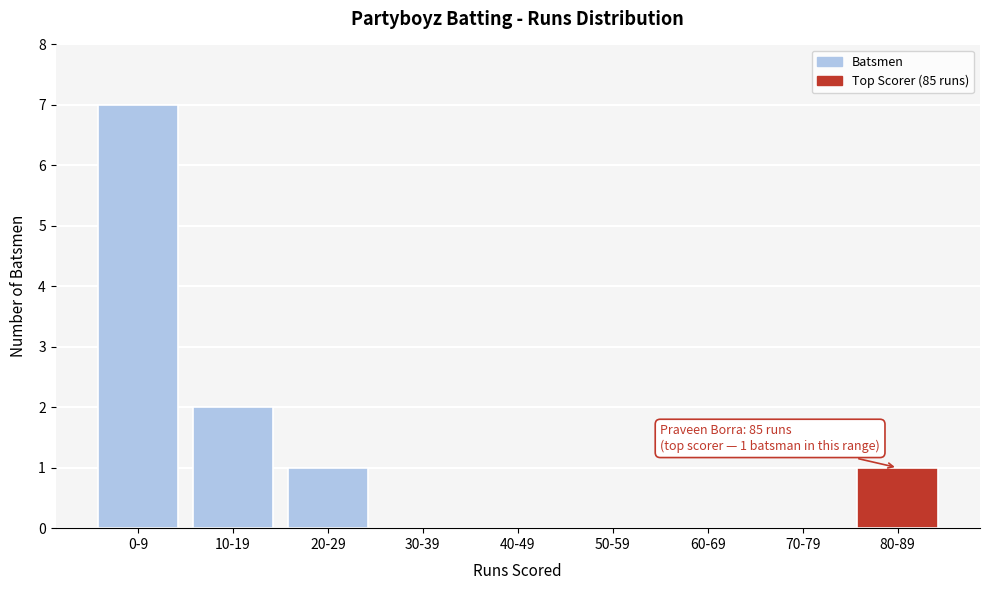

Reading left to right, extract all data points from this chart.

0-9=7	10-19=2	20-29=1	30-39=0	40-49=0	50-59=0	60-69=0	70-79=0	80-89=1